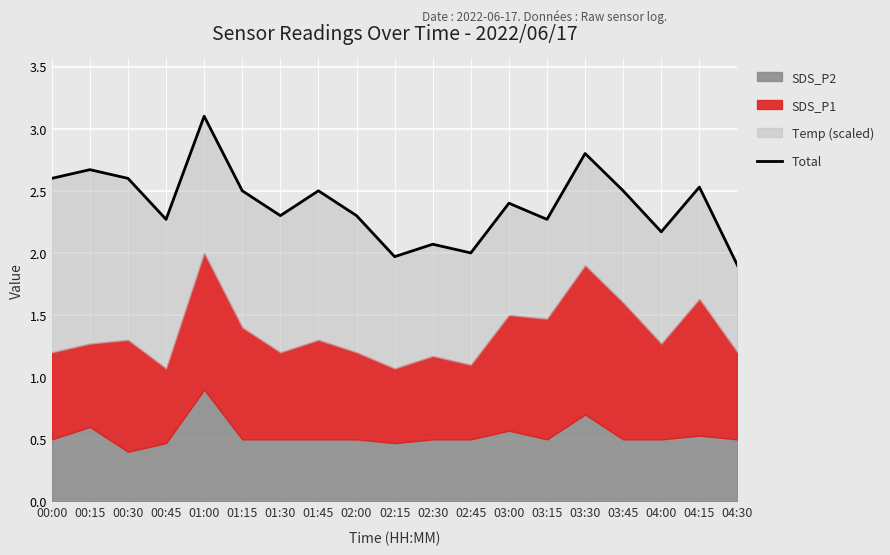

At which category does the data reach its first local valley?

00:45